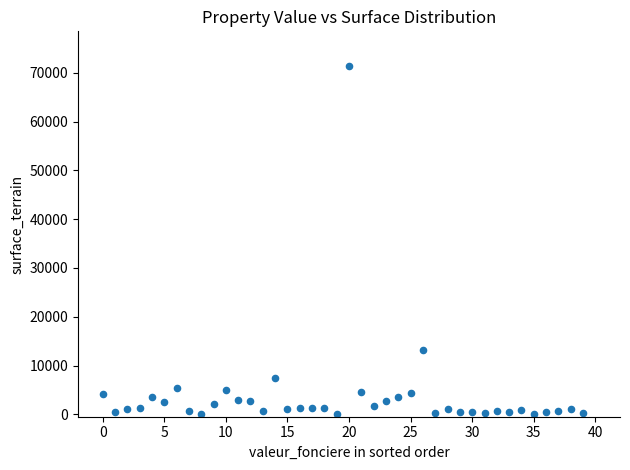

What Y value in the scatter plot is closest to 35701?

13121